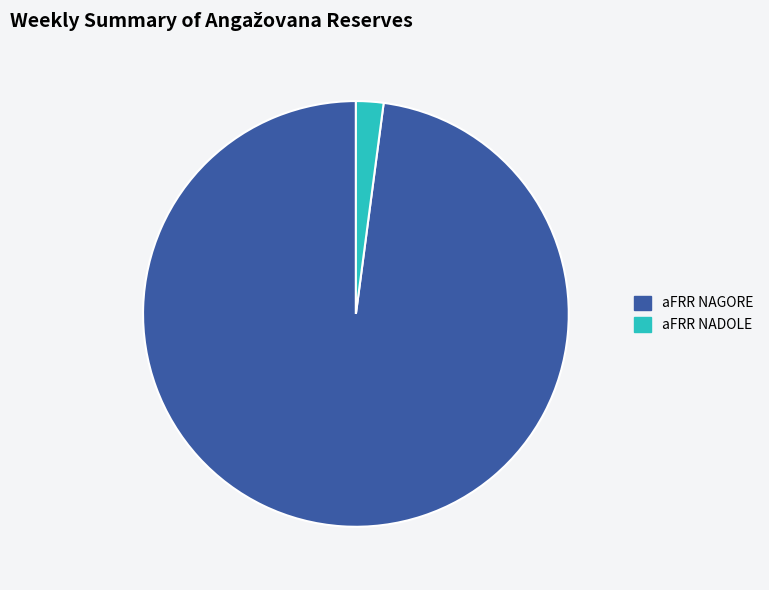

Which has a higher value, aFRR NAGORE or aFRR NADOLE?

aFRR NAGORE